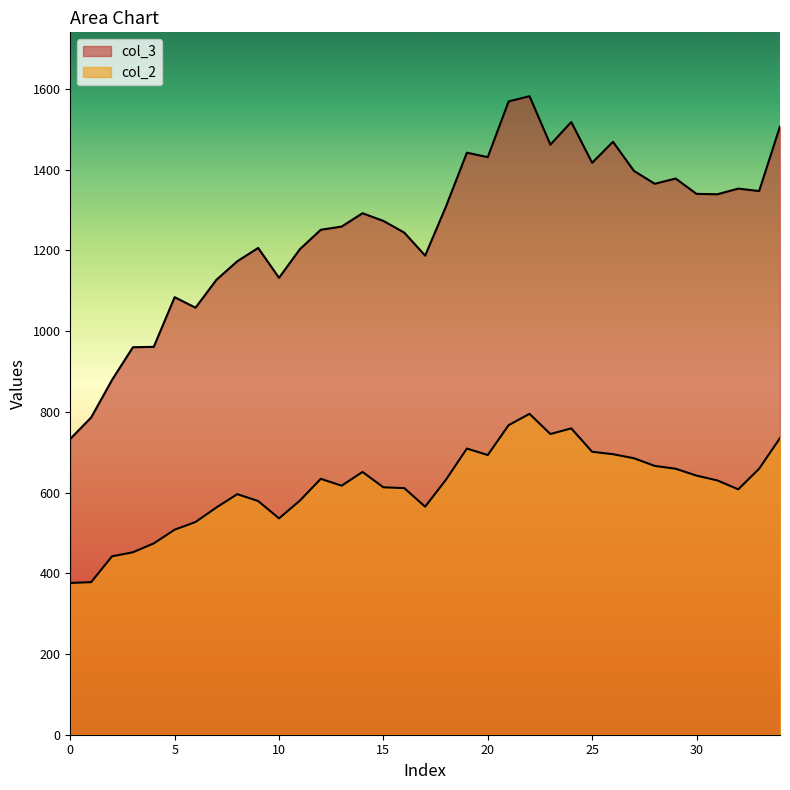

What value does the col_3 series have at 10, to the nearest 50?

1150